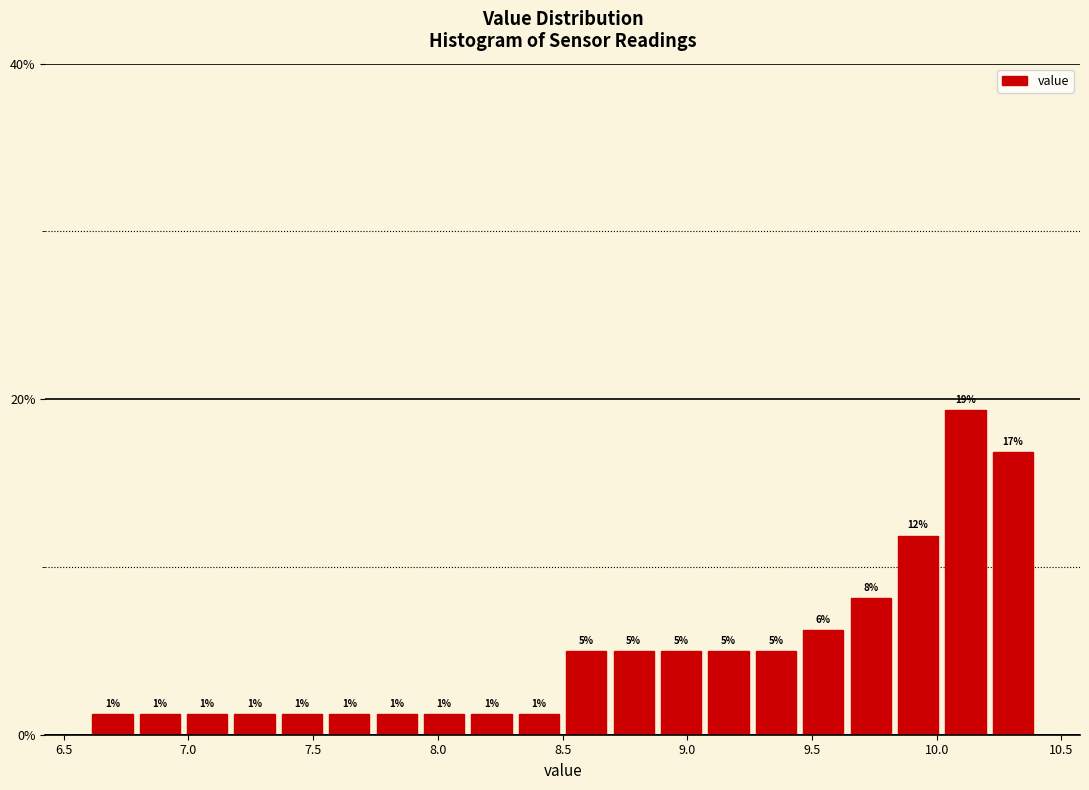

Around what value on the x-axis is the tallest bar? Give the approximate position of its centre, as read against the axis.

10.10